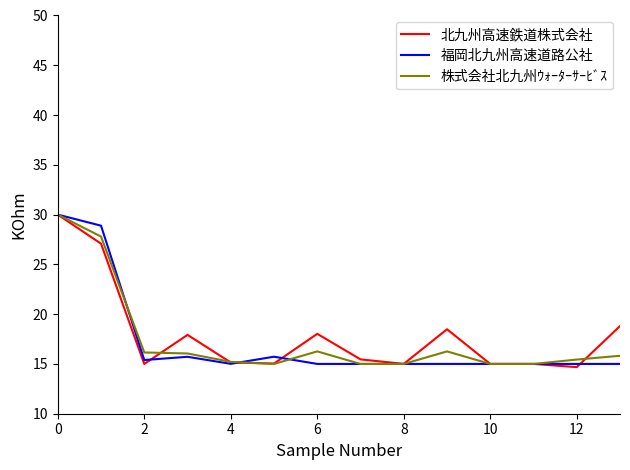

Which series has the largest range (max minus min)?

北九州高速鉄道株式会社